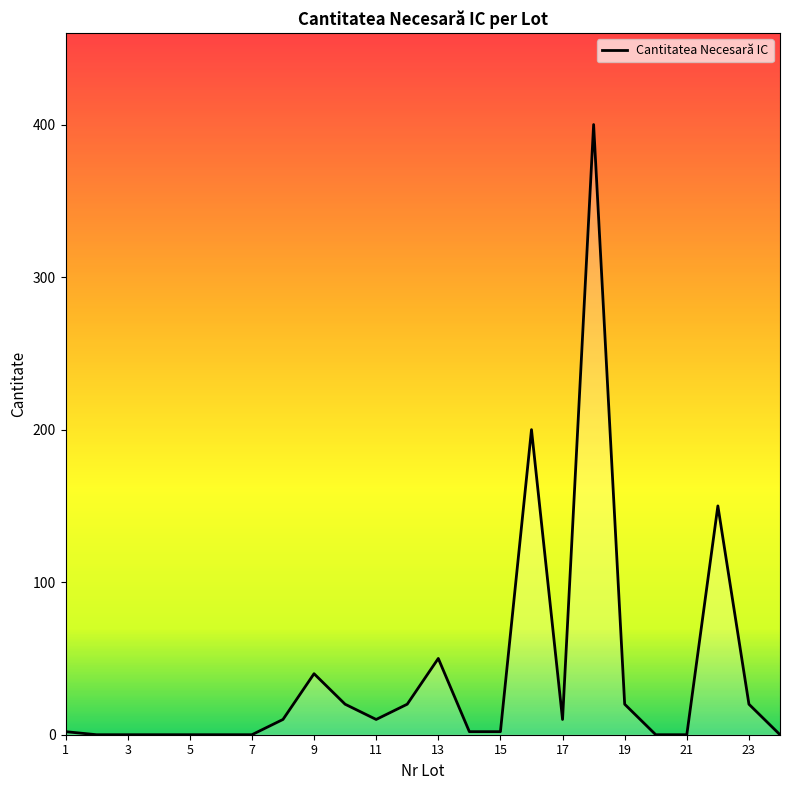

What is the greatest value displayed?

400